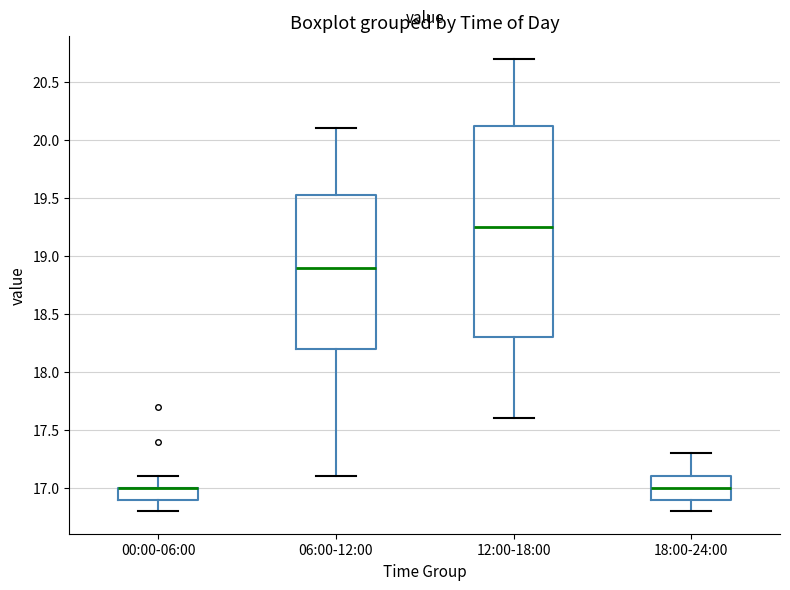

Reading left to right, transcribe this box plot: for each box, give where its median line is, the range the box spans, and where its two whiskers end, as read against the y-axis. The values are not printed on the chart, so give them approximately, as read against the axis.

00:00-06:00: median 17.00 (drawn on the box's upper edge), box 16.90 to 17.00, whiskers 16.80 to 17.10
06:00-12:00: median 18.90, box 18.20 to 19.55, whiskers 17.10 to 20.10
12:00-18:00: median 19.25, box 18.30 to 20.15, whiskers 17.60 to 20.70
18:00-24:00: median 17.00, box 16.90 to 17.10, whiskers 16.80 to 17.30